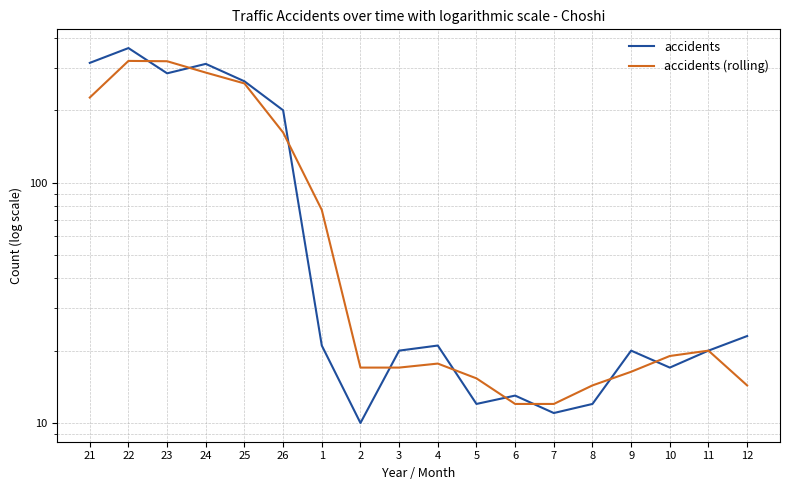

Where does the accidents (rolling) series first go above 19?

21